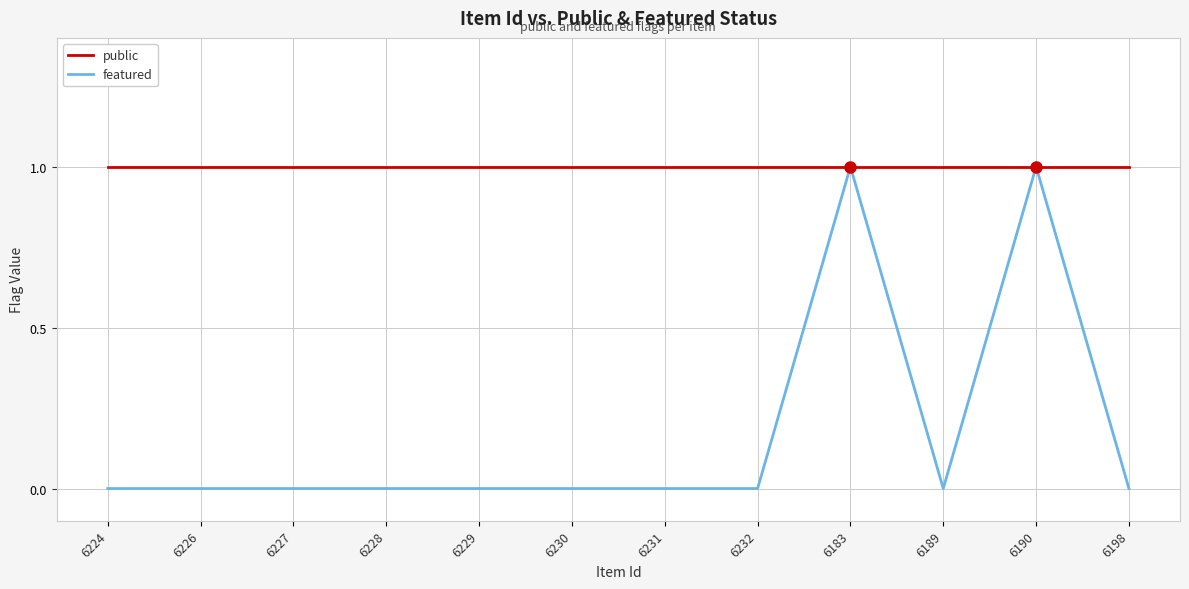

What value does the public series have at 6183?

1